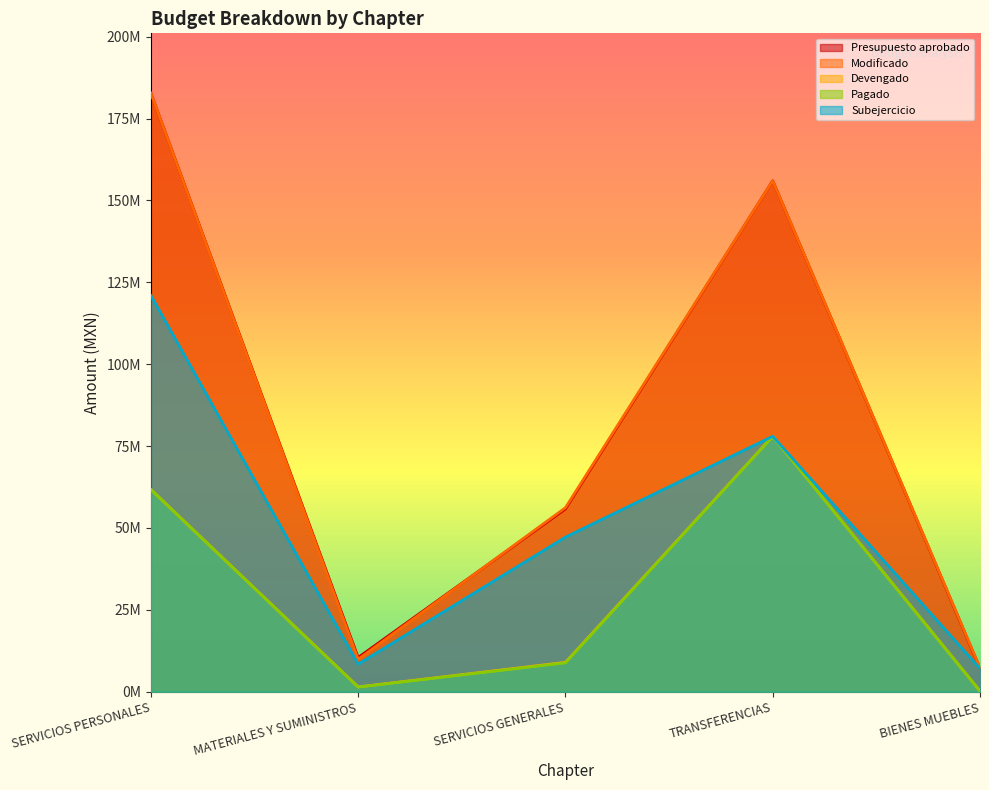

What is the average value of the Pagado series?

30048856.1